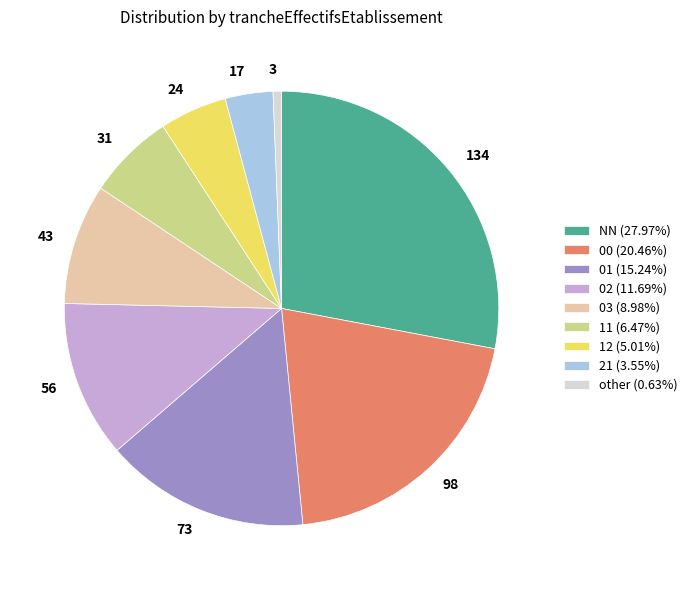

Do 00 and other together represent more than half of the pie?

No